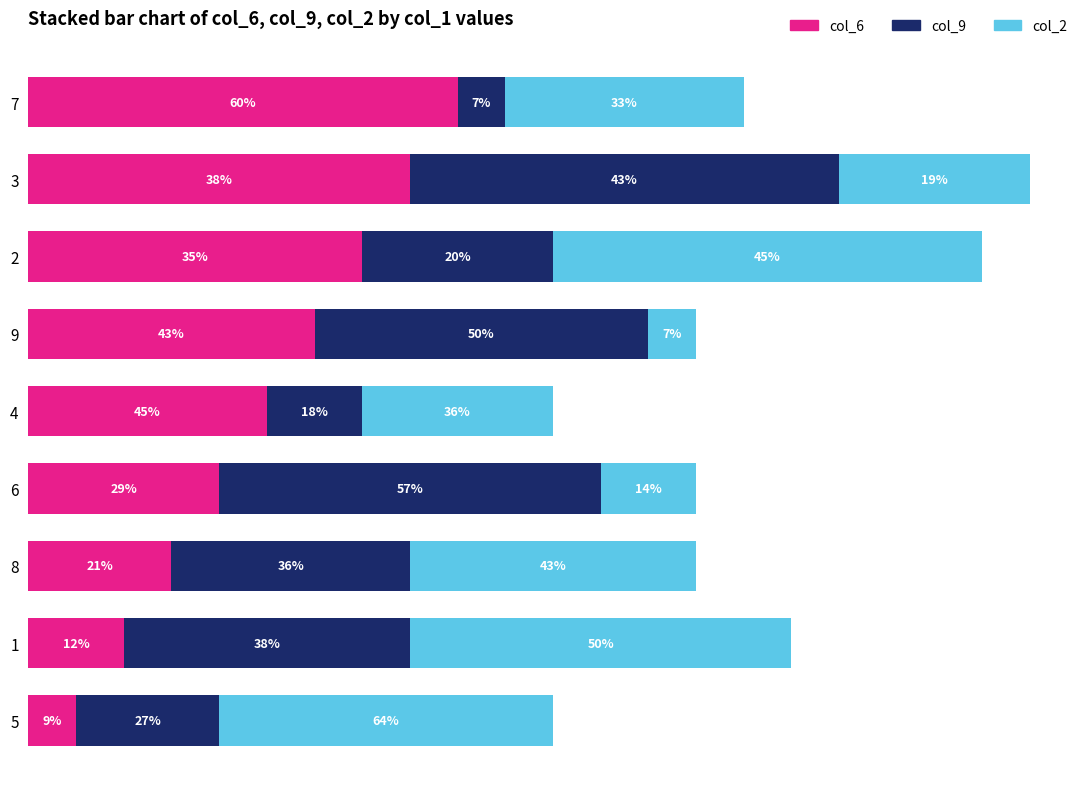

What are all the series names shown in the legend?

col_6, col_9, col_2